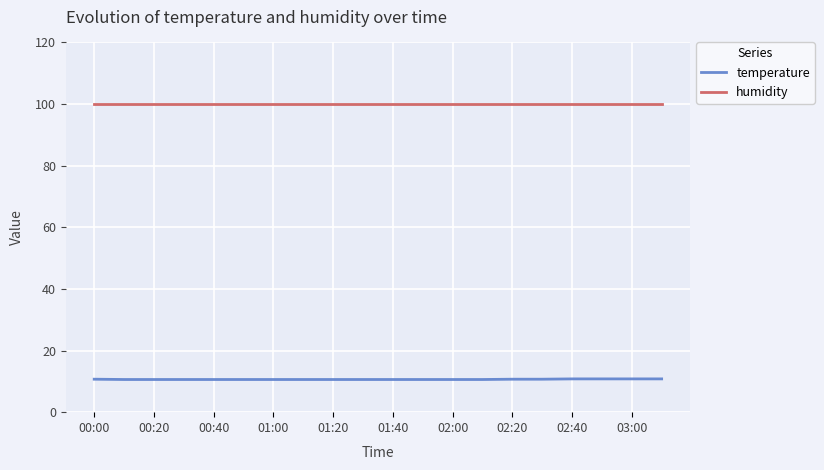

What are all the series names shown in the legend?

temperature, humidity